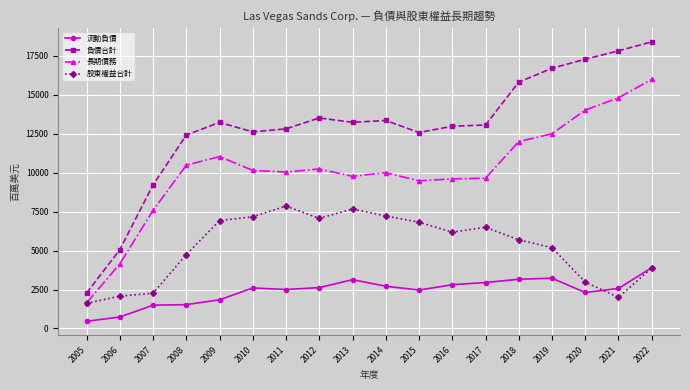

What is the minimum value for 股東權益合計?

1610